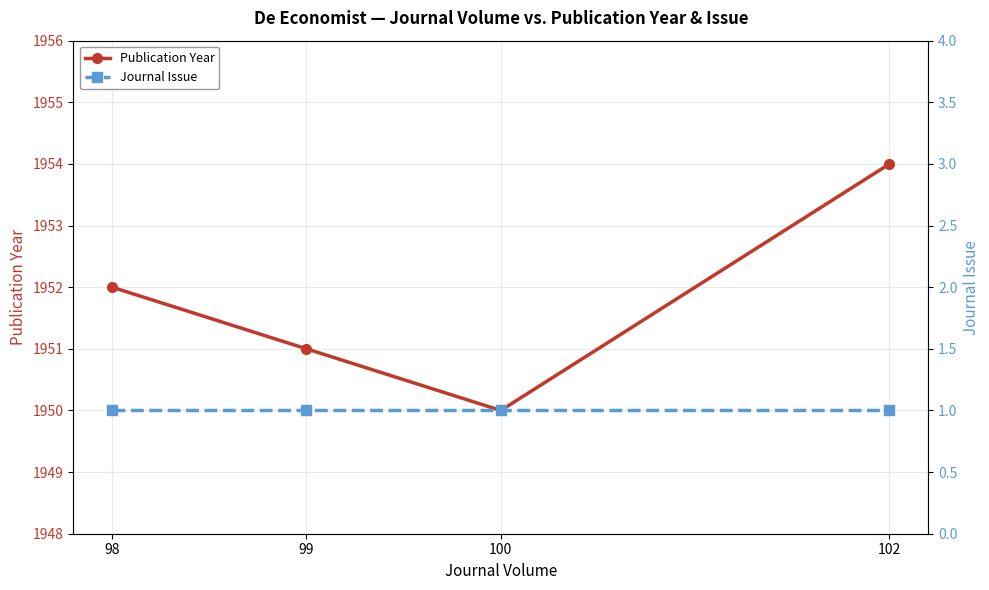

What is the value of the Publication Year point at the 1st from the left?

1952